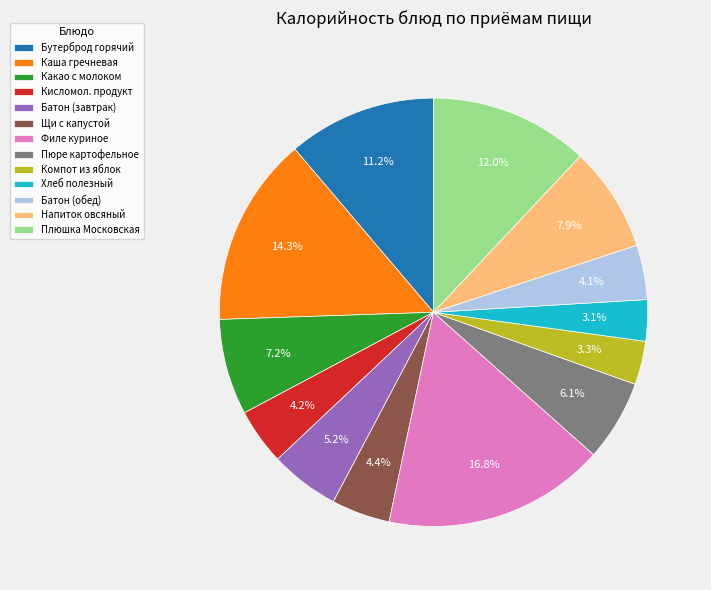

Count the number of slices in the pie.

13